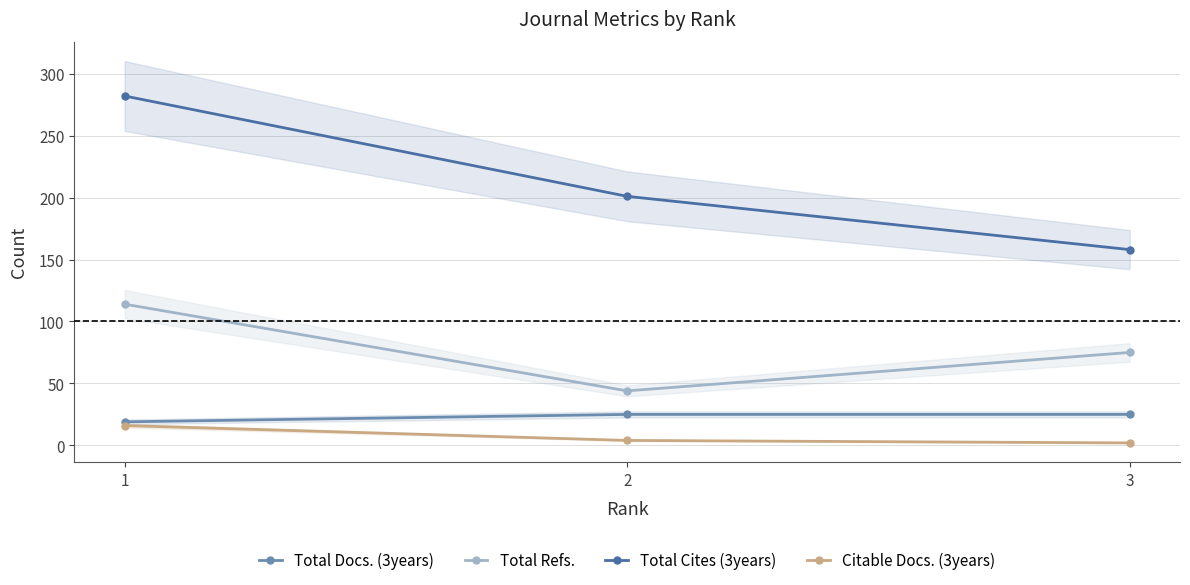

What is the difference between the second highest and minimum values in the Total Docs. (3years) series?

6